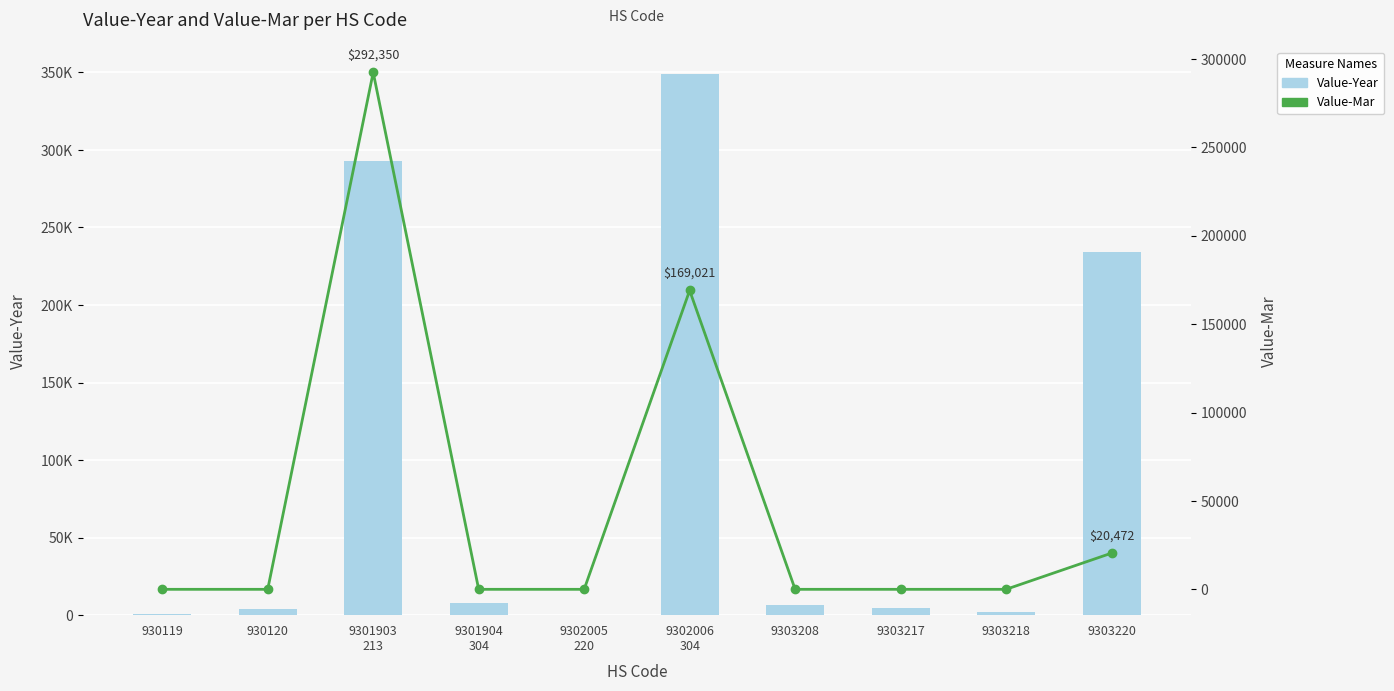

At 930120, list the series in order from largest to smallest.

Value-Year, Value-Mar